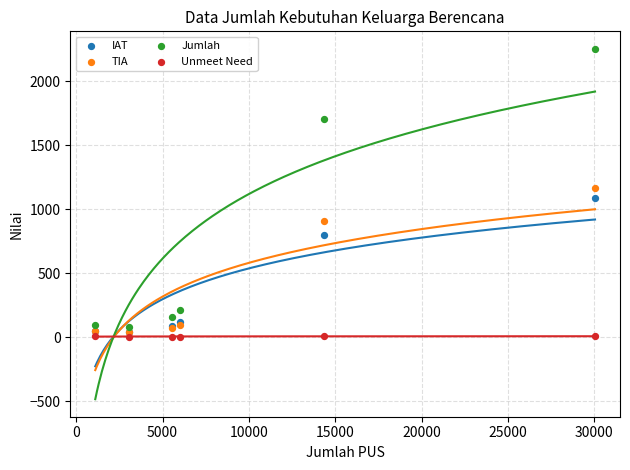

Which series has the widest spread of Y values?

Jumlah